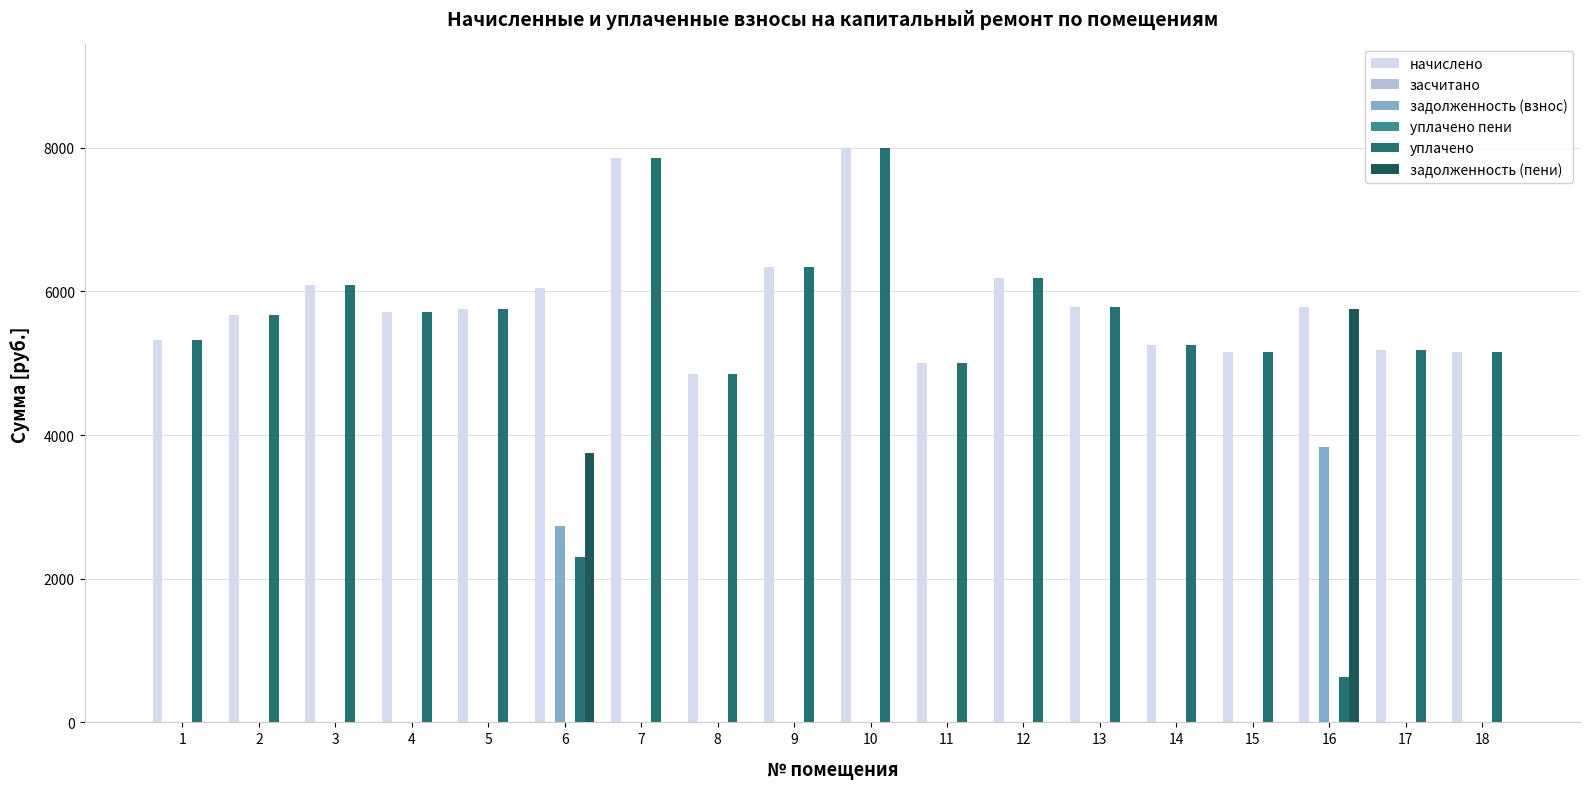

What is the greatest value displayed?

7998.5